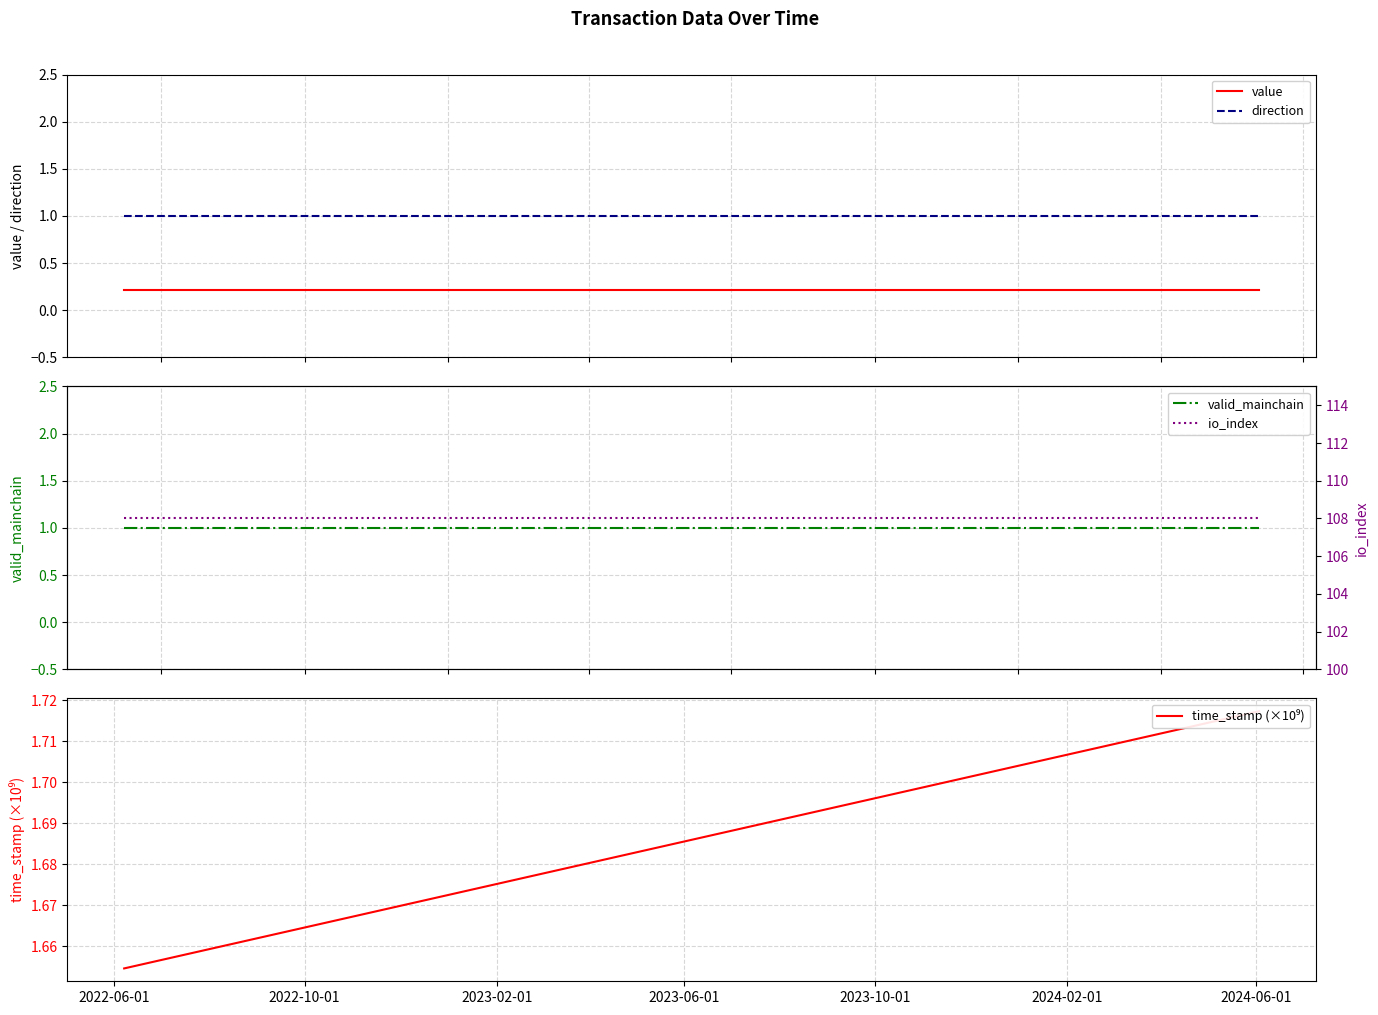

What is the value of the valid_mainchain point at the 1st from the left?

1.0